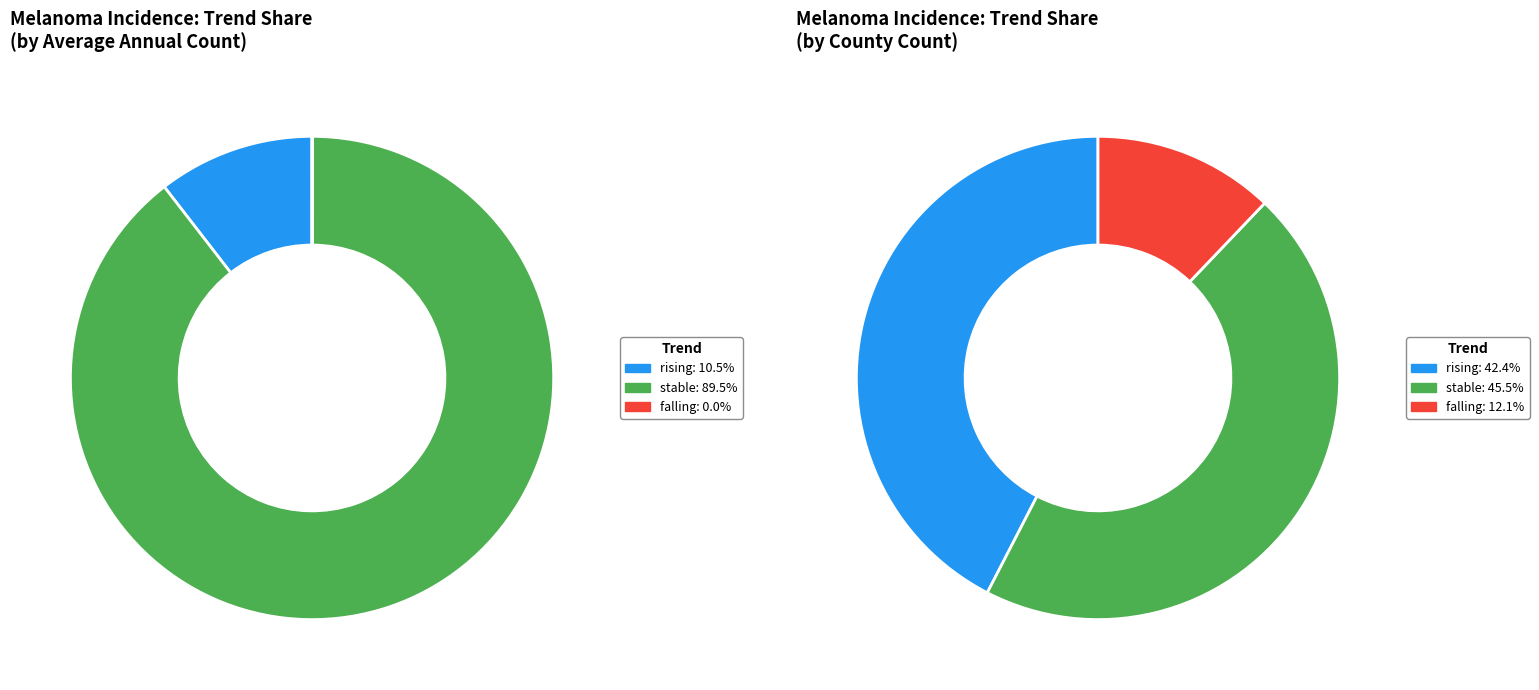

To the nearest percent, what is the difference between the largest and smallest slice percentages?

90%